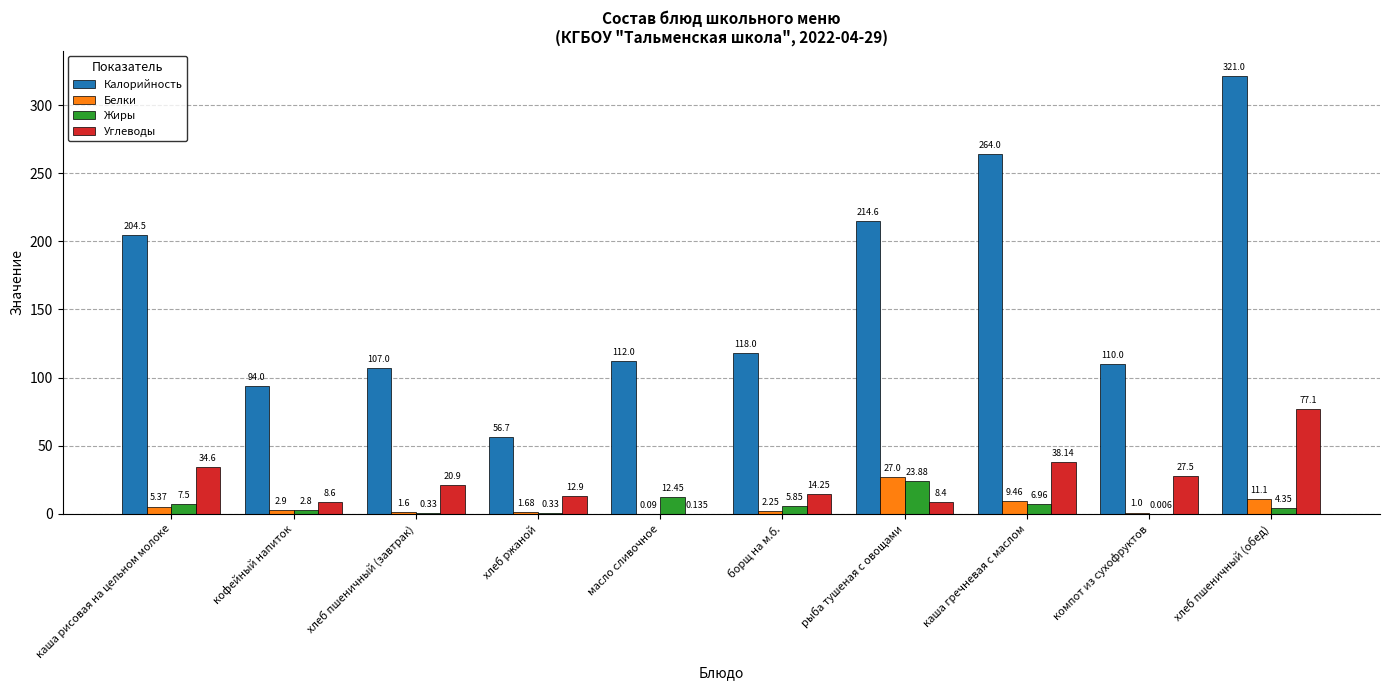

At which label does Углеводы first exceed 20?

каша рисовая на цельном молоке